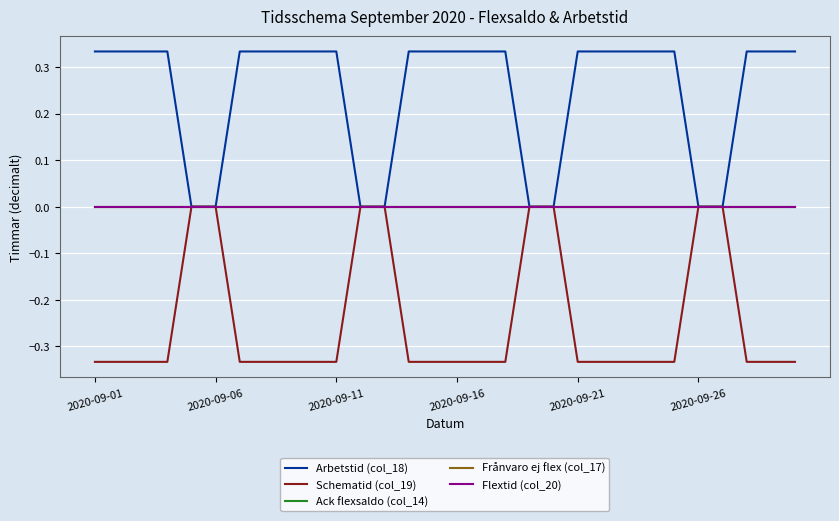

Does the chart display data point markers on the line(s)?

No